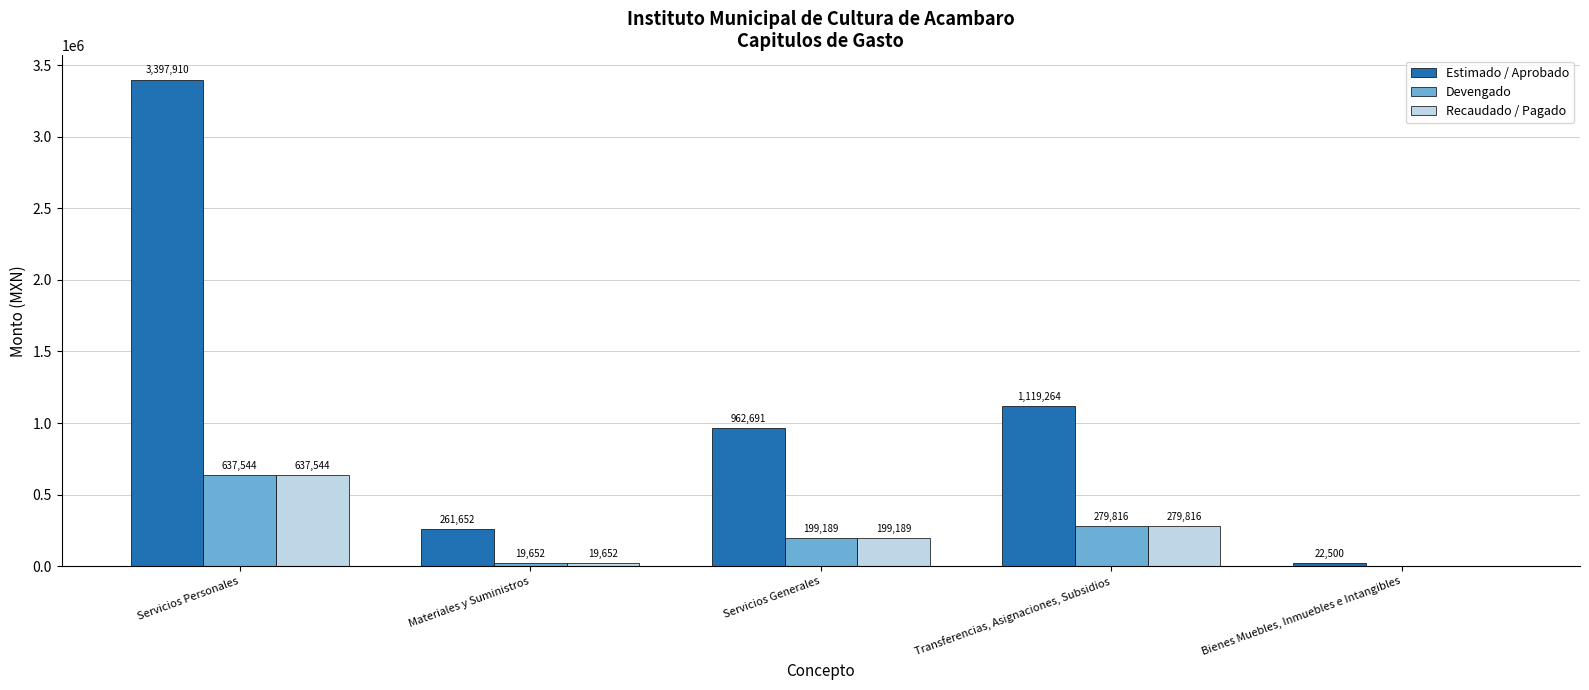

What is the sum of all Devengado values?

1136200.8